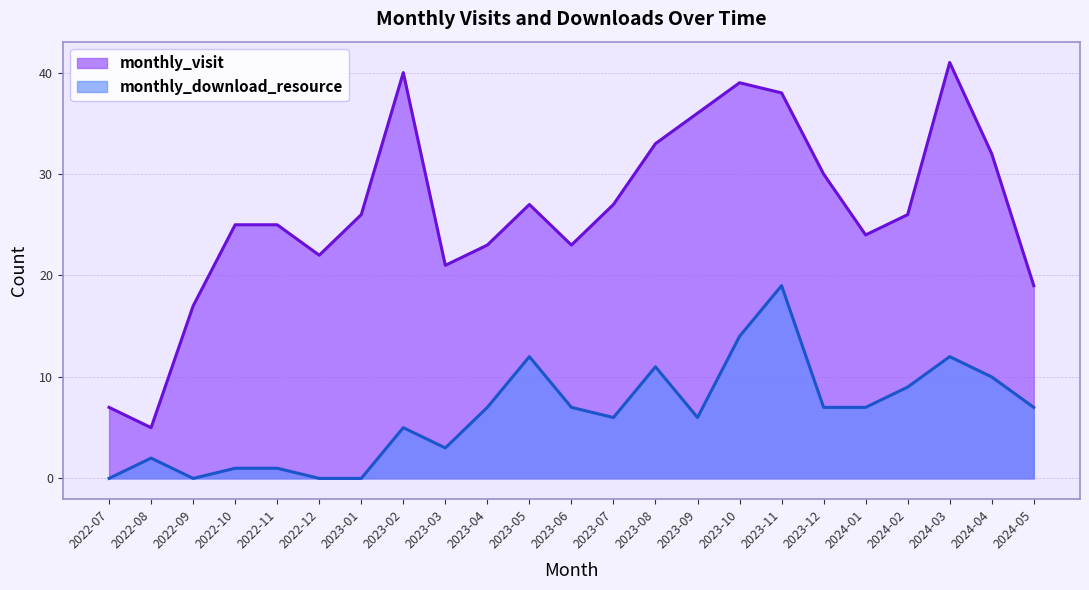

Where does the monthly_download_resource series first go above 7?

2023-05